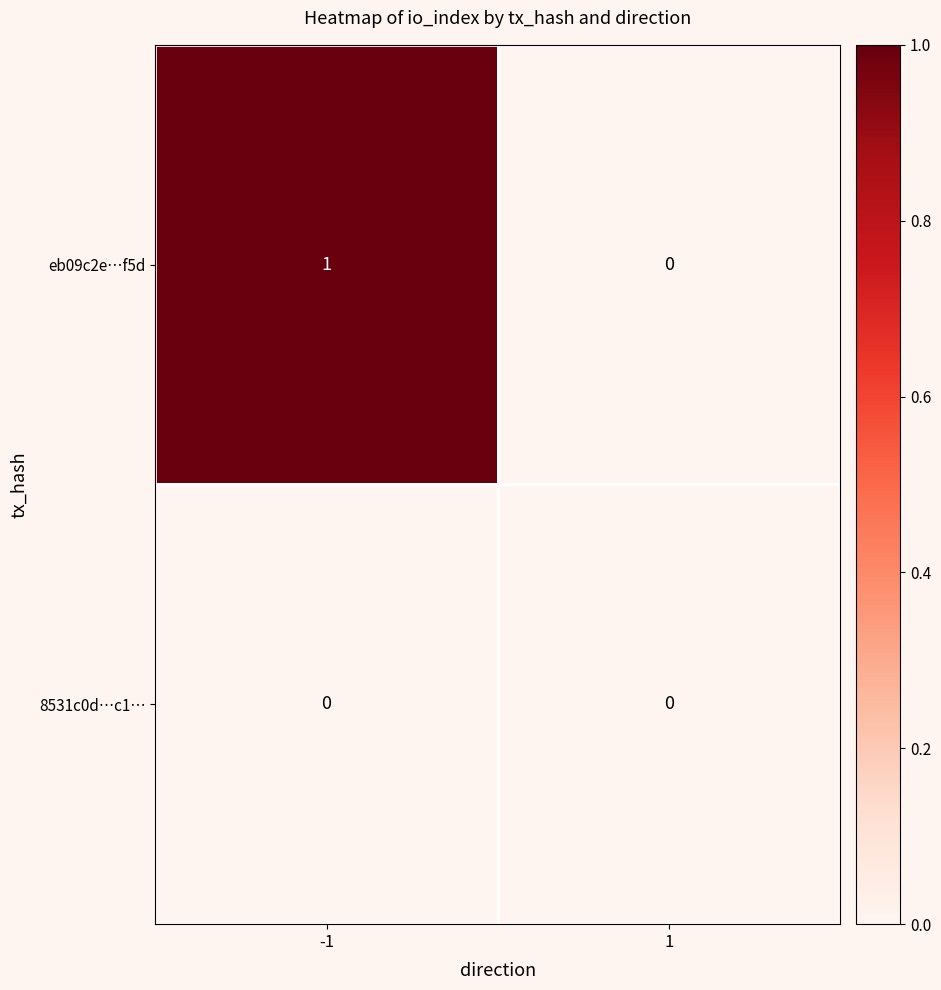

Rank the series at -1 from highest to lowest value.

eb09c2e…f5d, 8531c0d…c1…